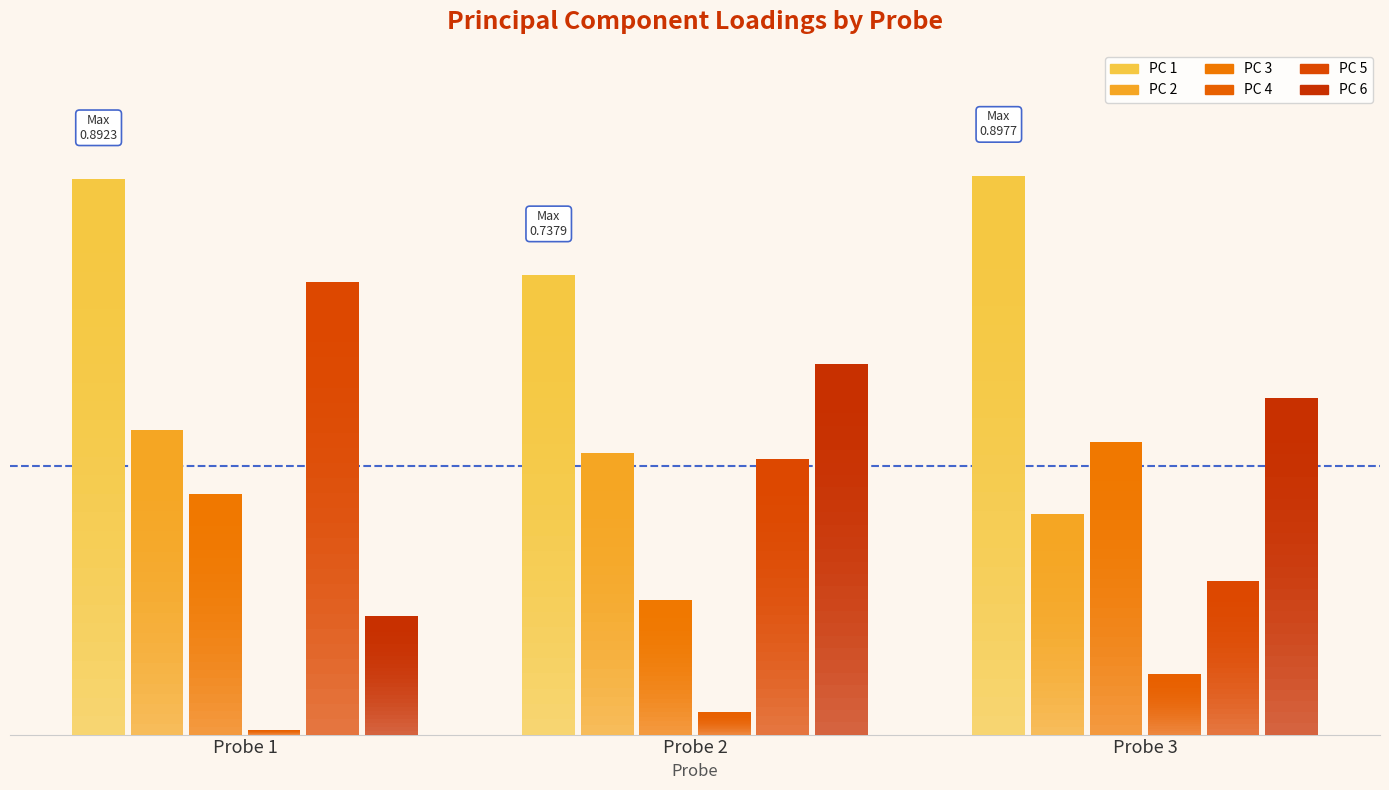

Between Probe 1 and Probe 2, which is larger?

Probe 1